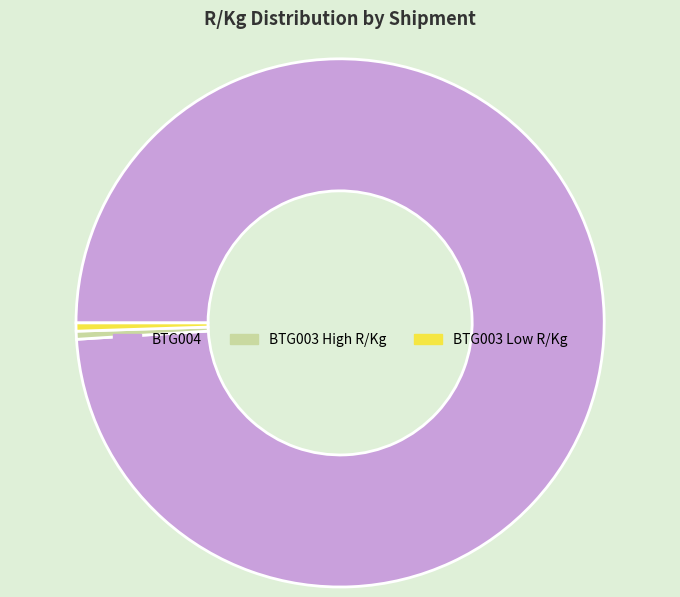

What is the largest slice in the pie chart?

BTG004